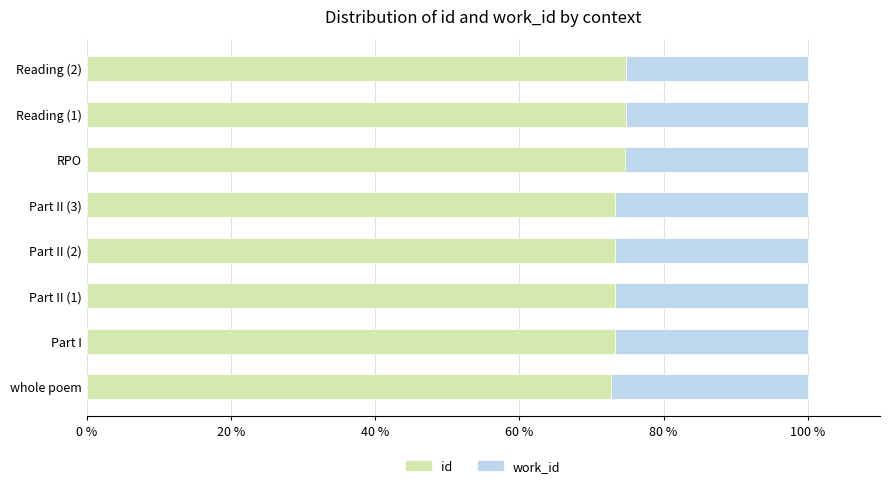

What is the minimum value for id?

72.6